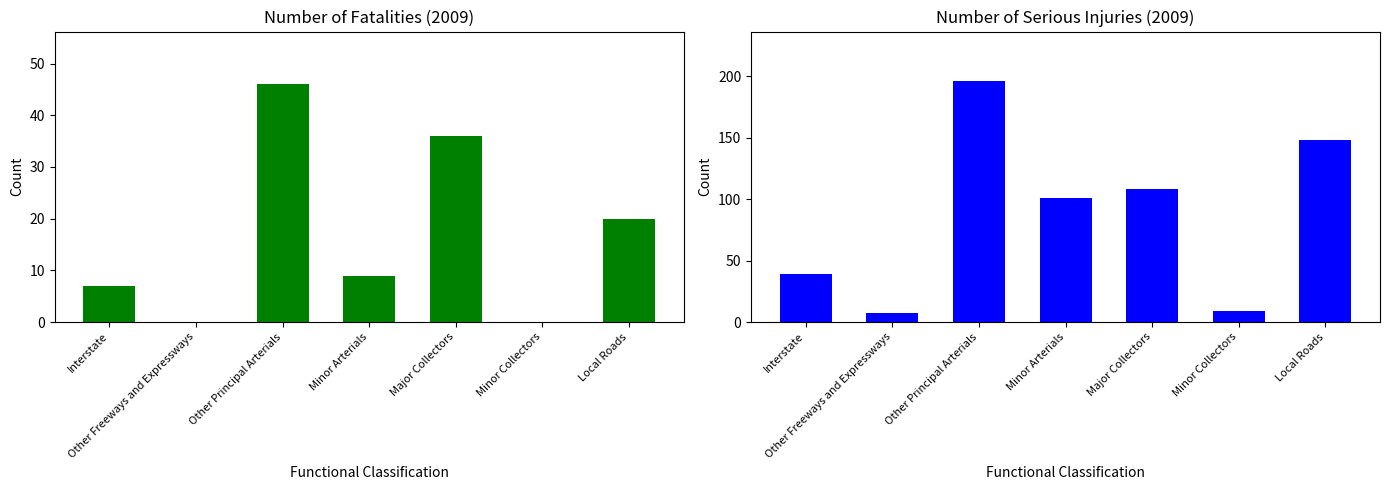

Which has a higher value, Other Freeways and Expressways or Major Collectors?

Major Collectors